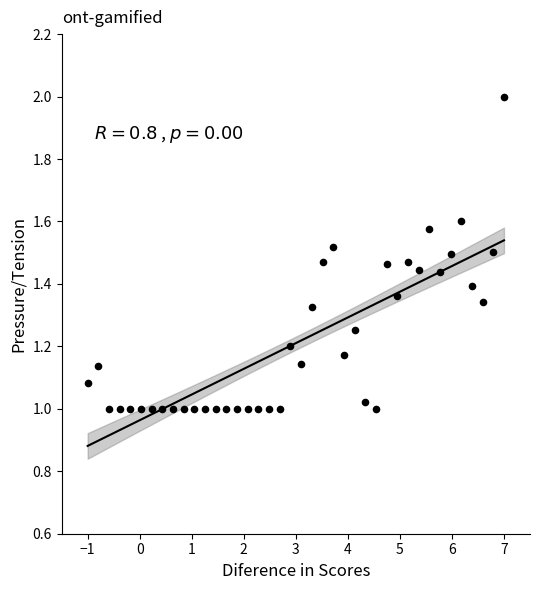

What is the range of X values (max minus min)?

8.0